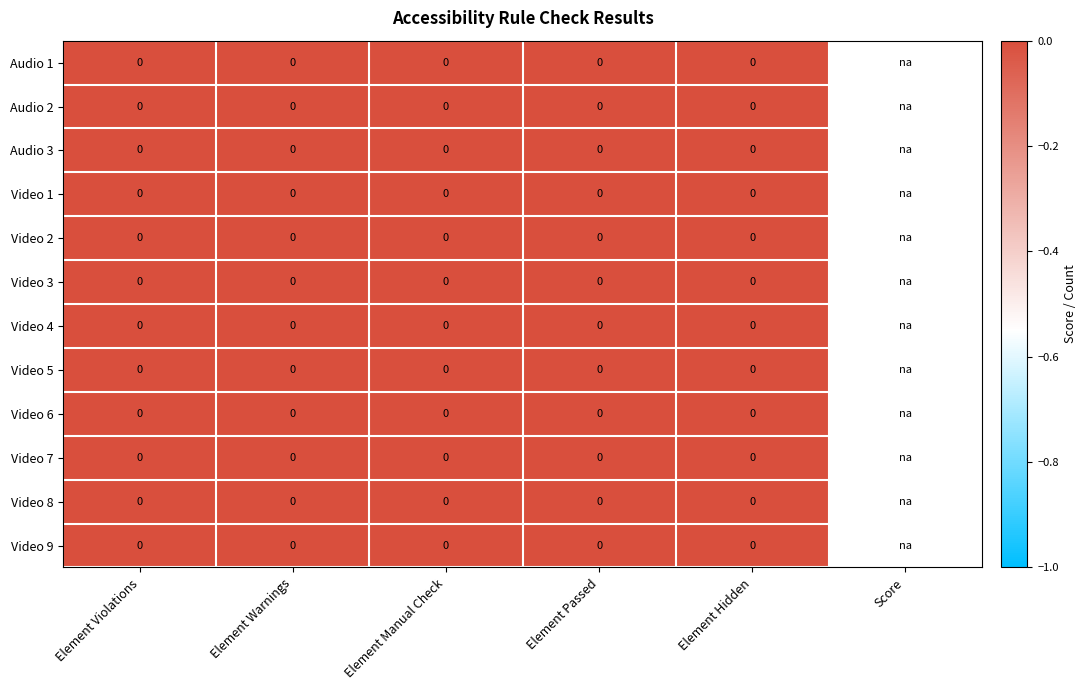

Is it true that Video 2 equals 0 at 0?

True